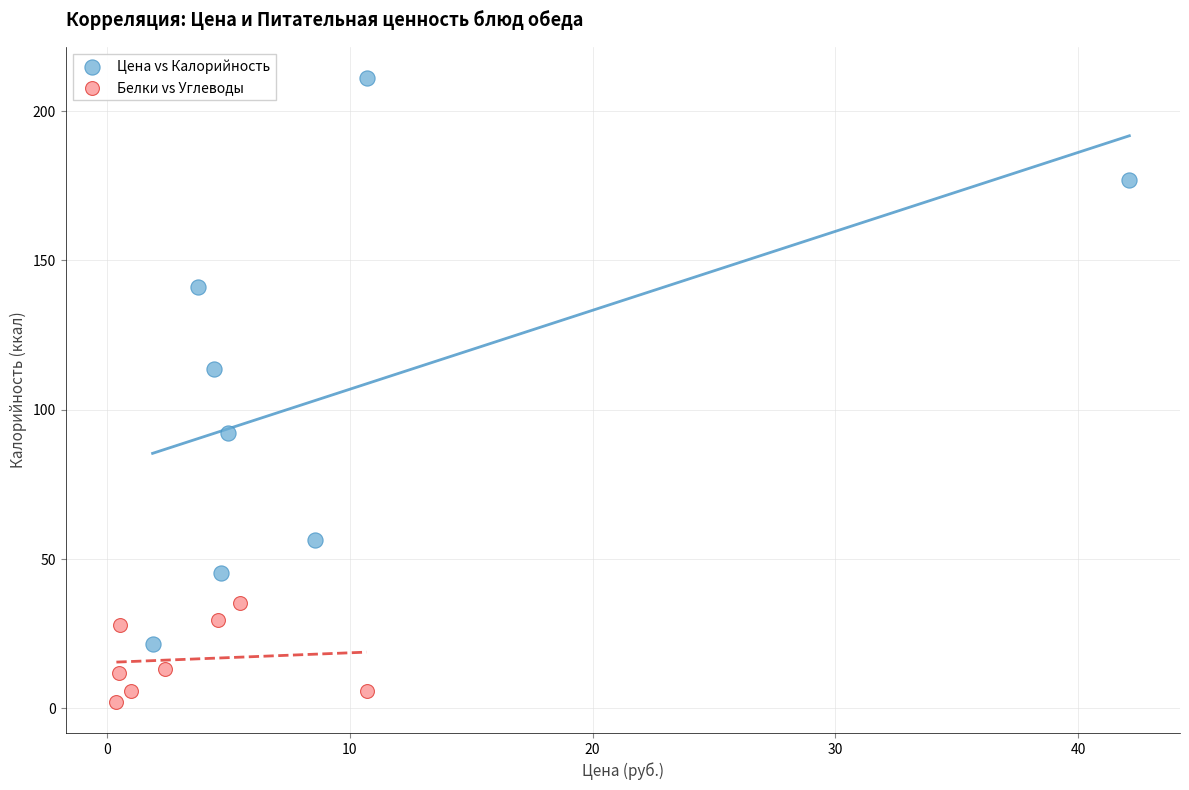

Which series contains the highest Y value?

Цена vs Калорийность